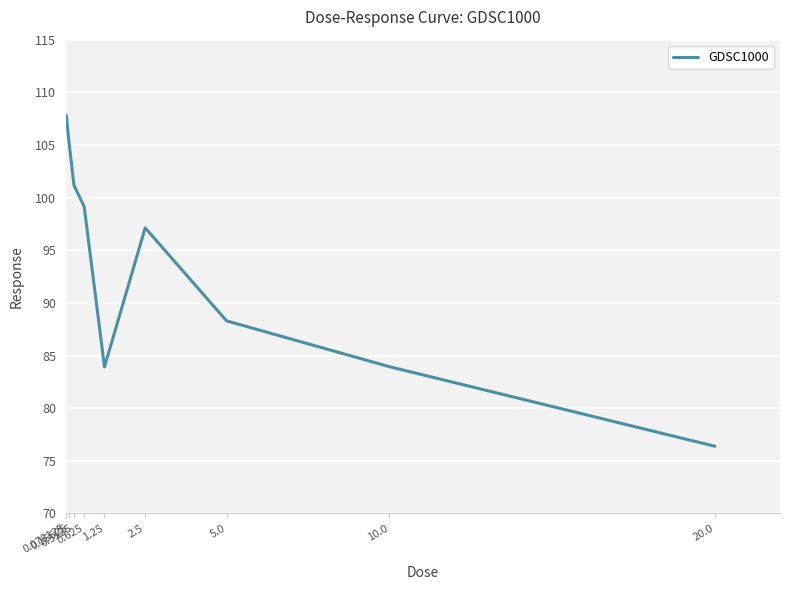

Approximately how many times larger is the value at 10.0 compared to 0.625?

0.8